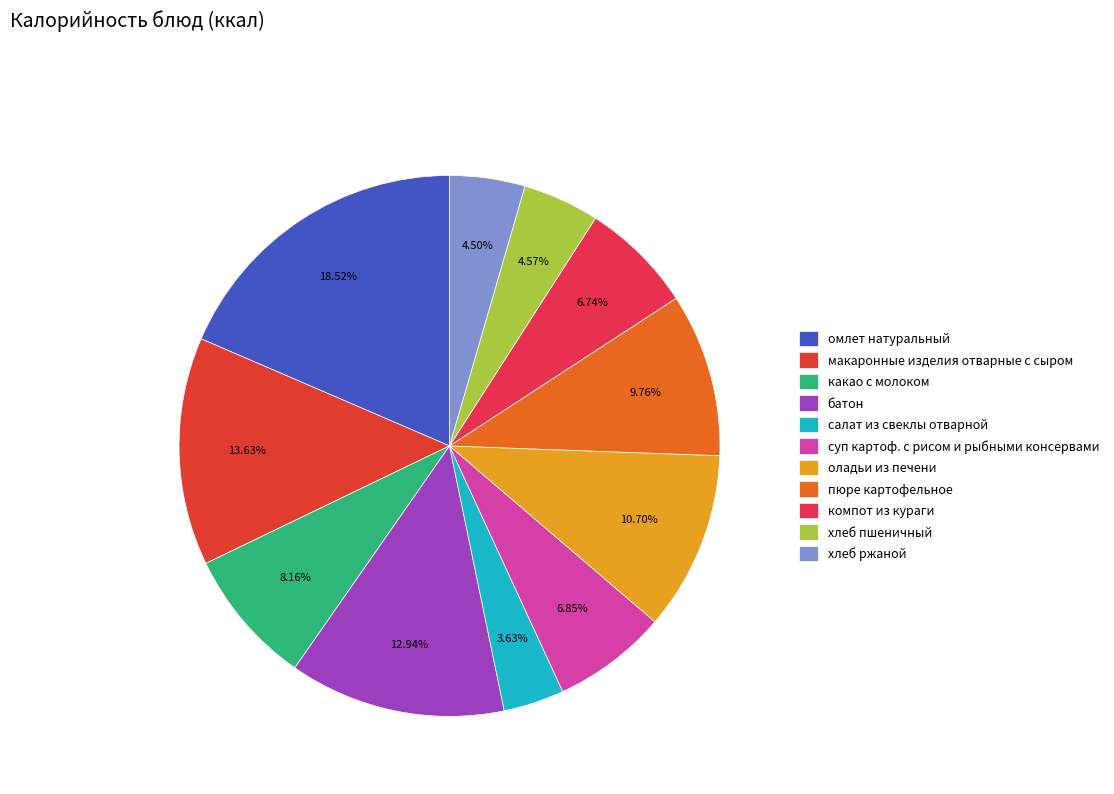

Which slice is the smallest?

салат из свеклы отварной